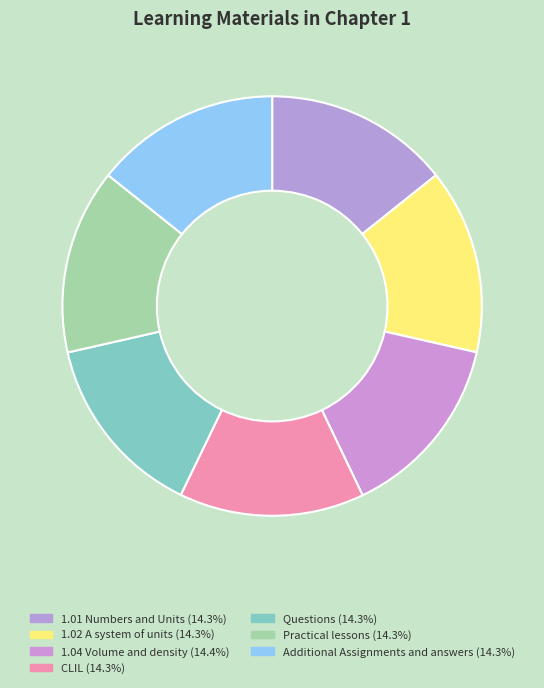

Count the number of slices in the pie.

7